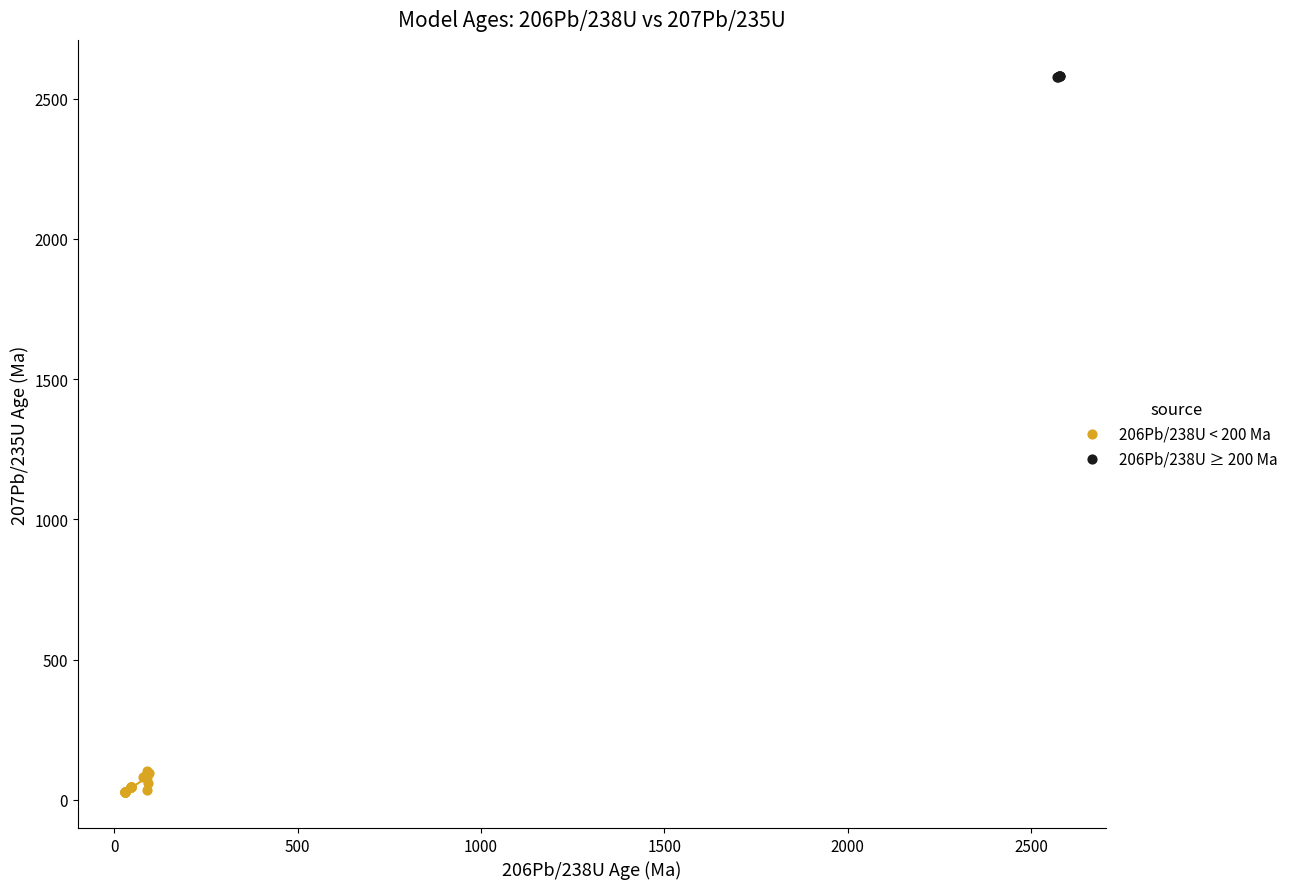

Which series has the widest spread of Y values?

206Pb/238U < 200 Ma